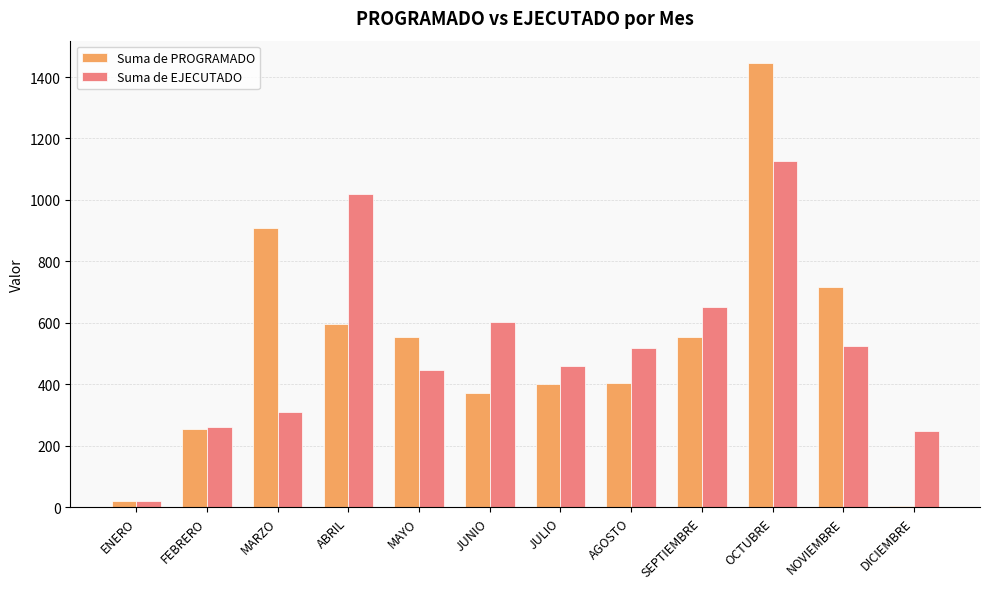

True or false: Suma de EJECUTADO has a value of 250.2 at AGOSTO.

False